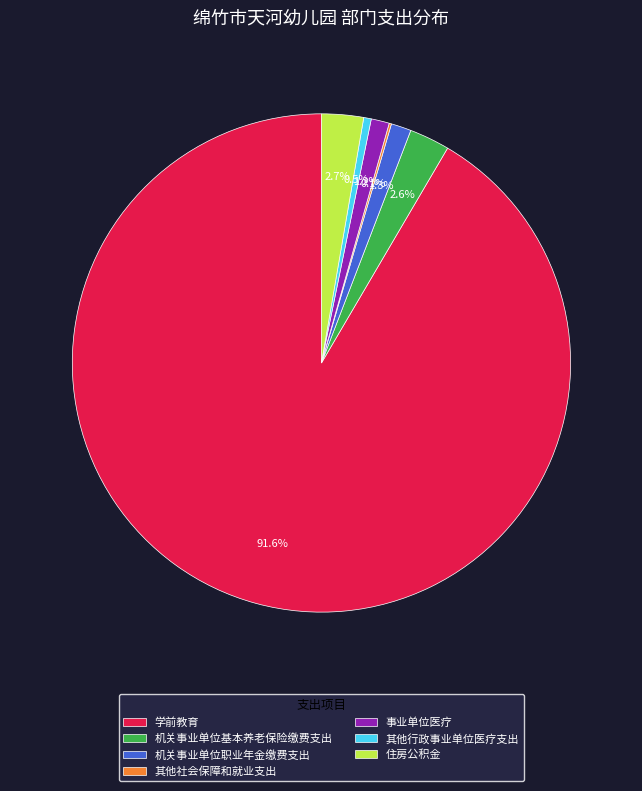

Is it true that 机关事业单位职业年金缴费支出 is 1% of the pie?

True